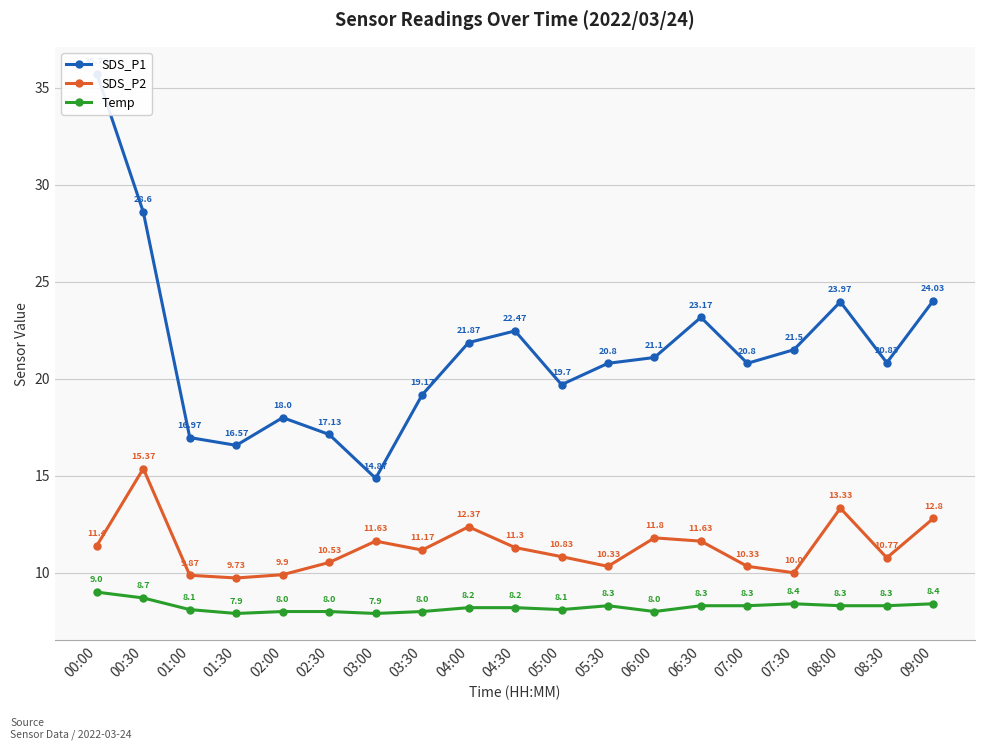

Which series has the largest total across all categories?

SDS_P1